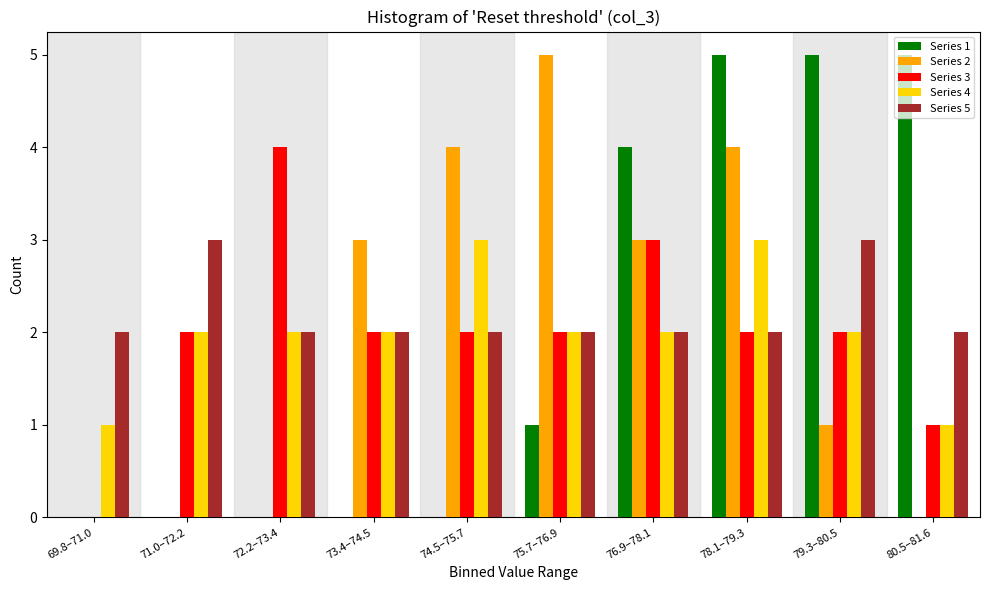

What is the total value across all series at 75.7–76.9?

12